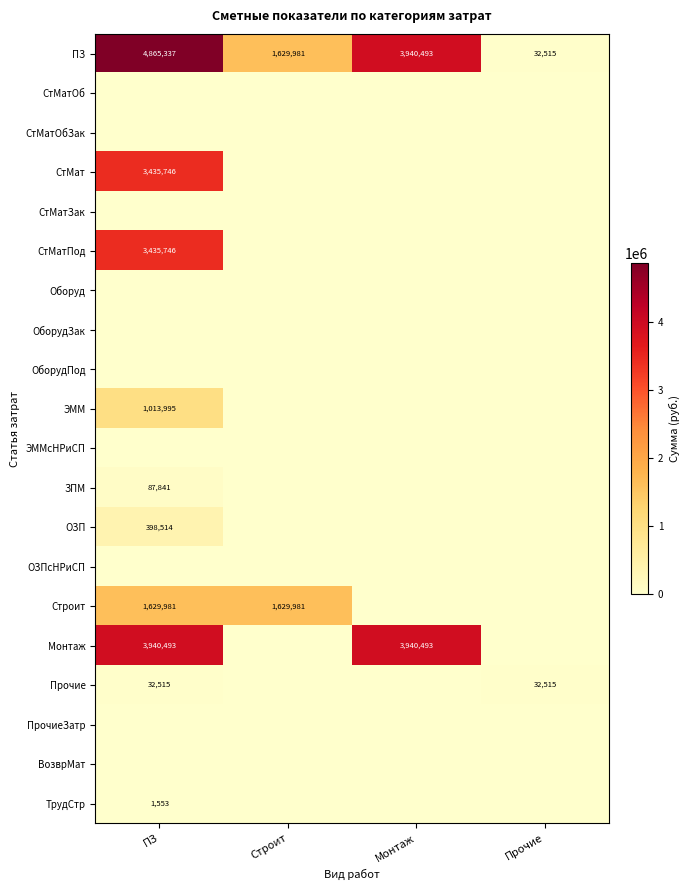

True or false: ЭММ has a value of 283853 at ПЗ.

False